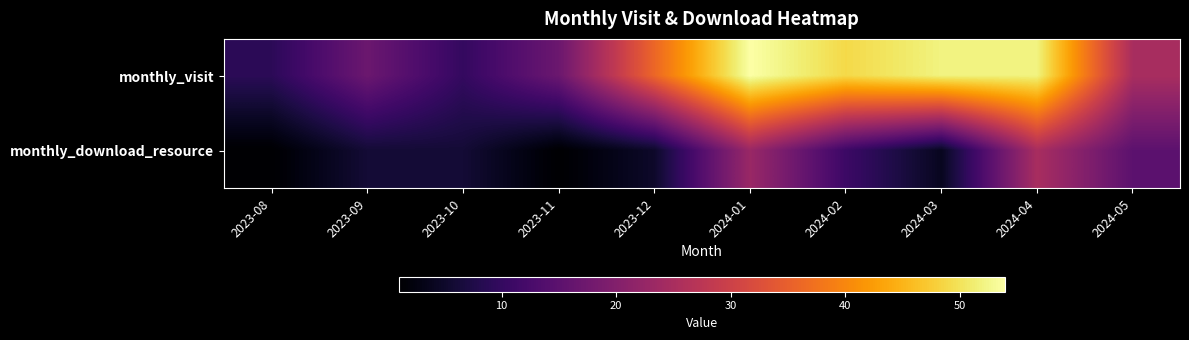

Which series has the largest total across all categories?

monthly_visit